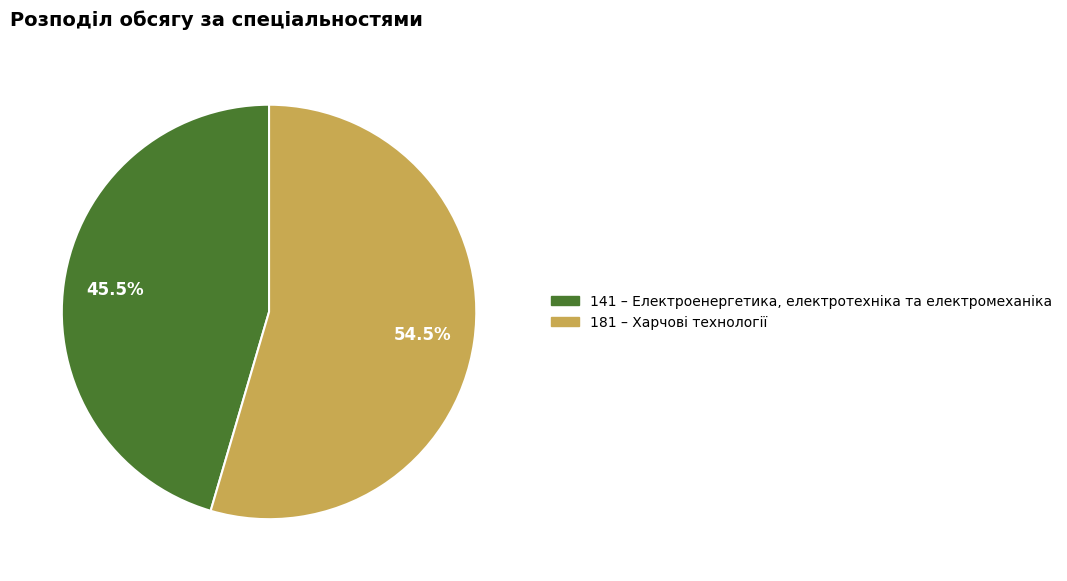

Is the sum of 181 and 141 greater than half?

Yes